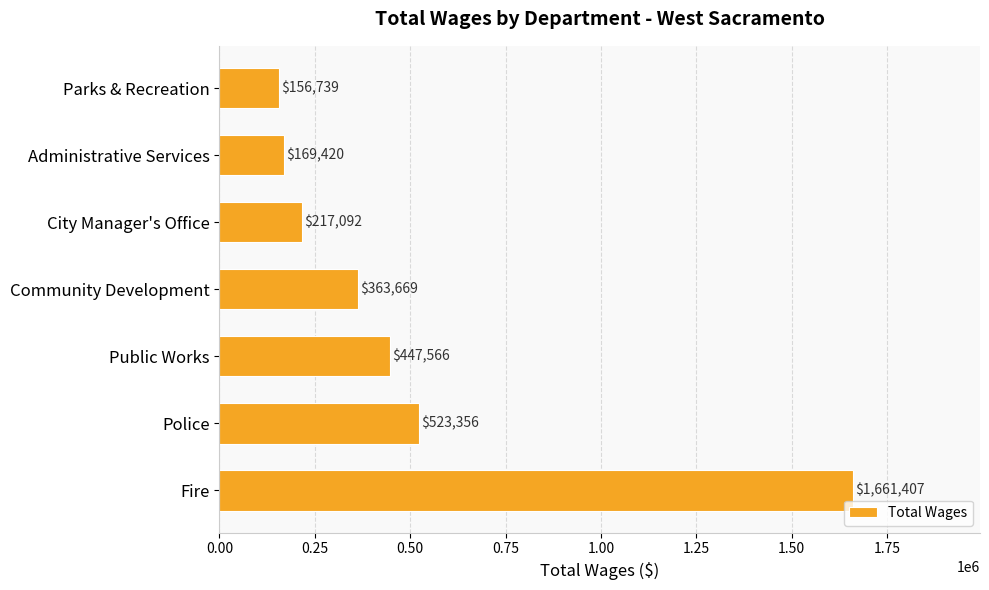

True or false: the data shows 447566 at Public Works.

True